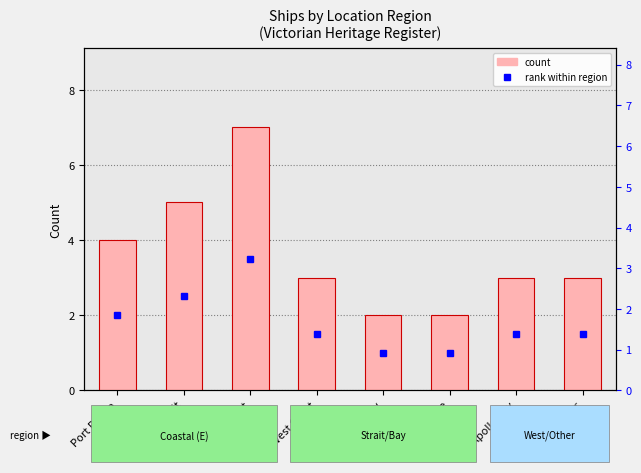

Approximately how many times larger is the value at Lady Bay compared to Lakes Entrance?

1.0